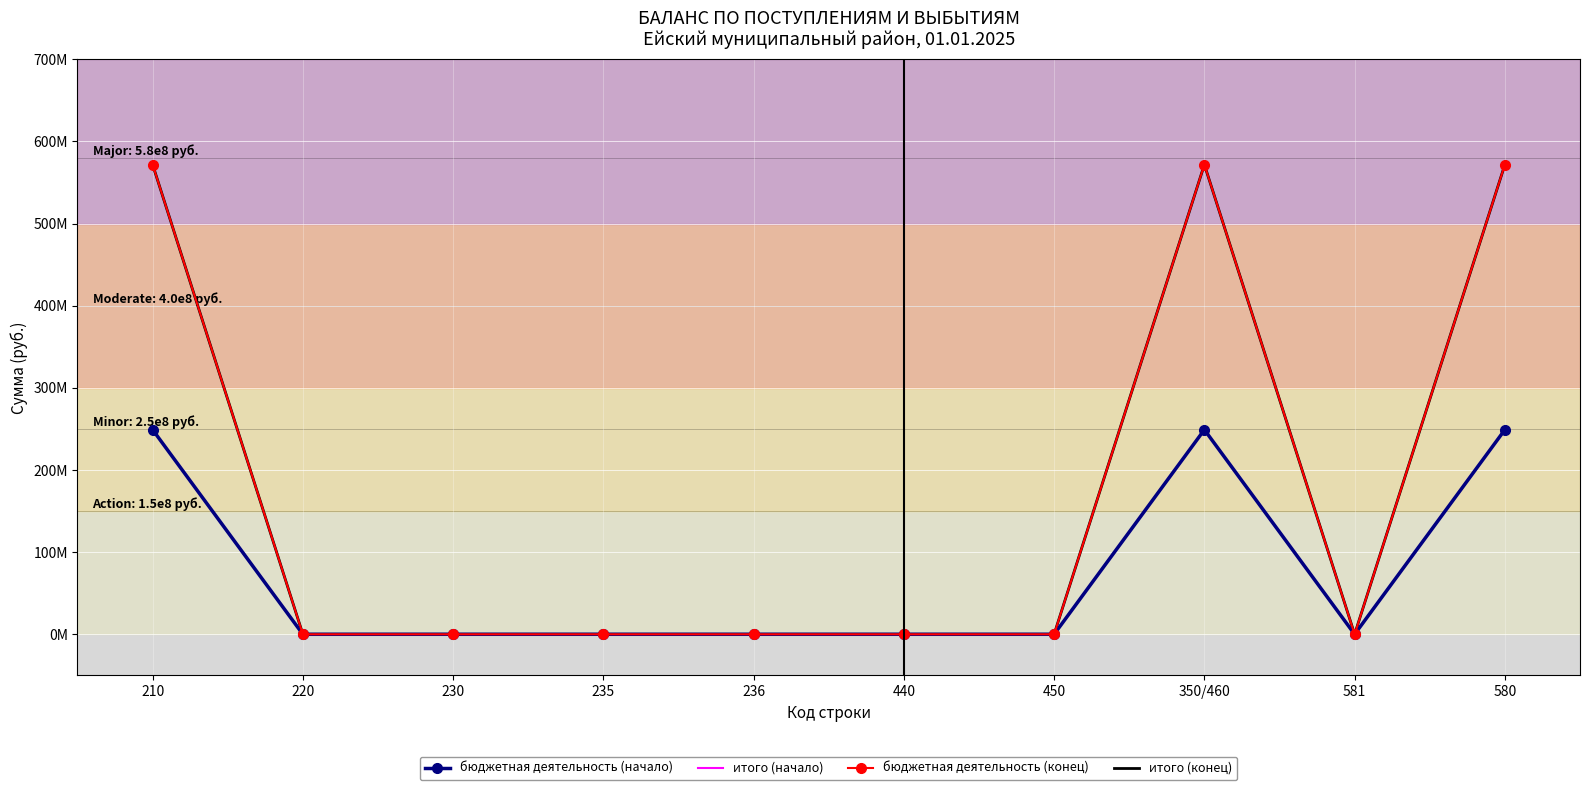

Which series has the largest range (max minus min)?

бюджетная деятельность (конец)